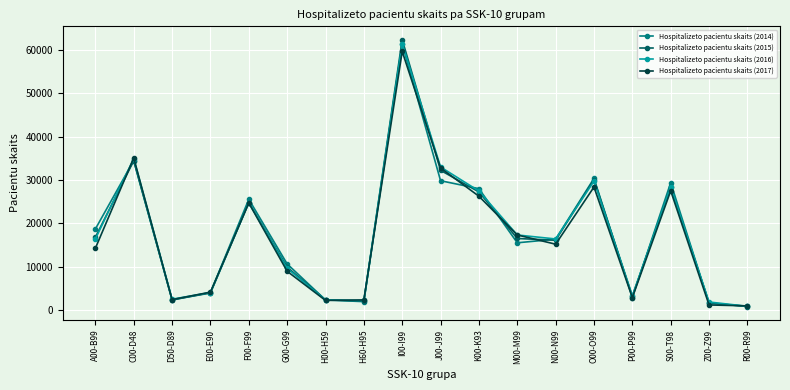

How many interior local peaks does the Hospitalizeto pacientu skaits (2014) series have?

5